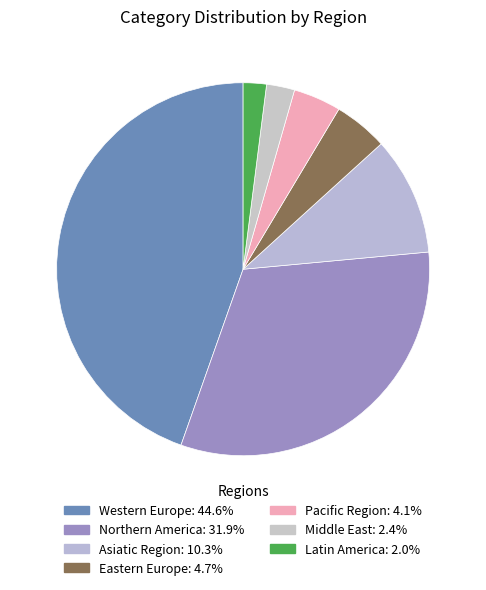

Is the sum of Western Europe and Middle East greater than half?

No